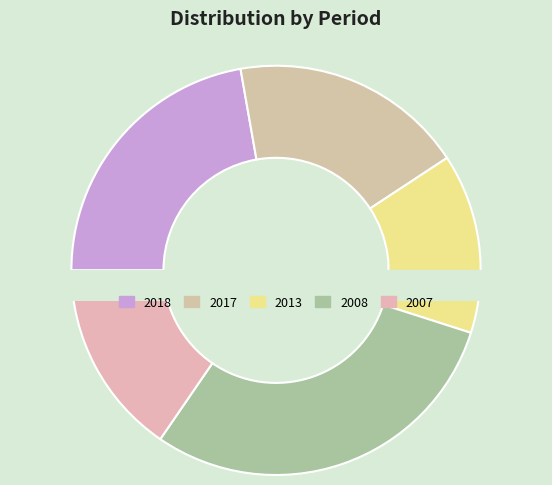

Which slice is the largest?

2008